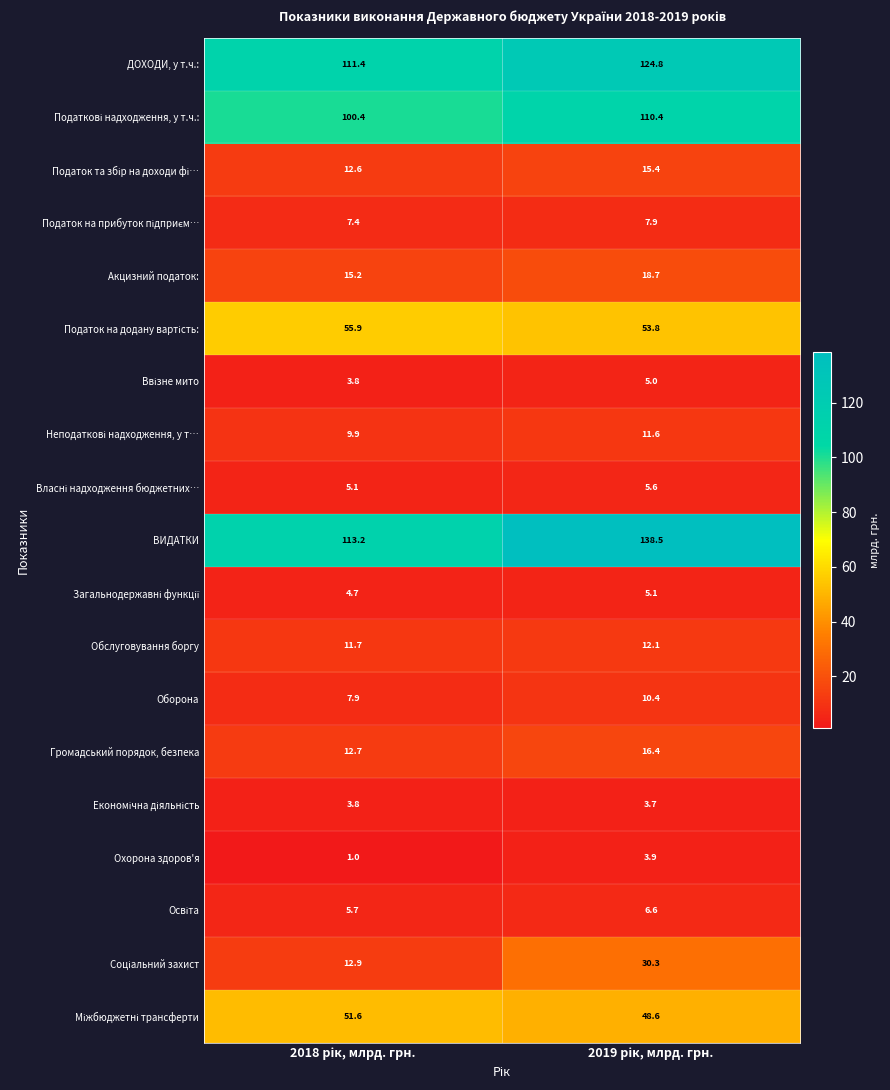

What is the maximum value shown in the chart?

138.5